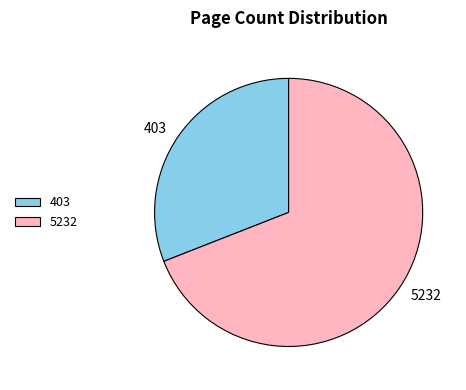

Which has a higher value, 403 or 5232?

5232